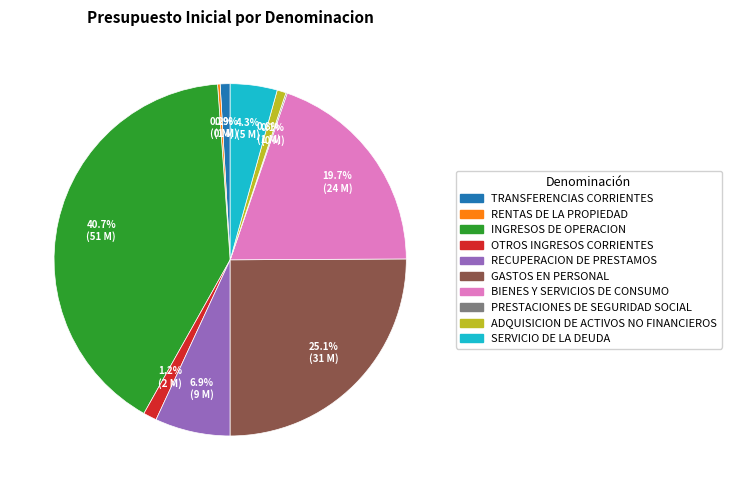

Combined, what portion of the pie is RECUPERACION DE PRESTAMOS and INGRESOS DE OPERACION?

47.6%